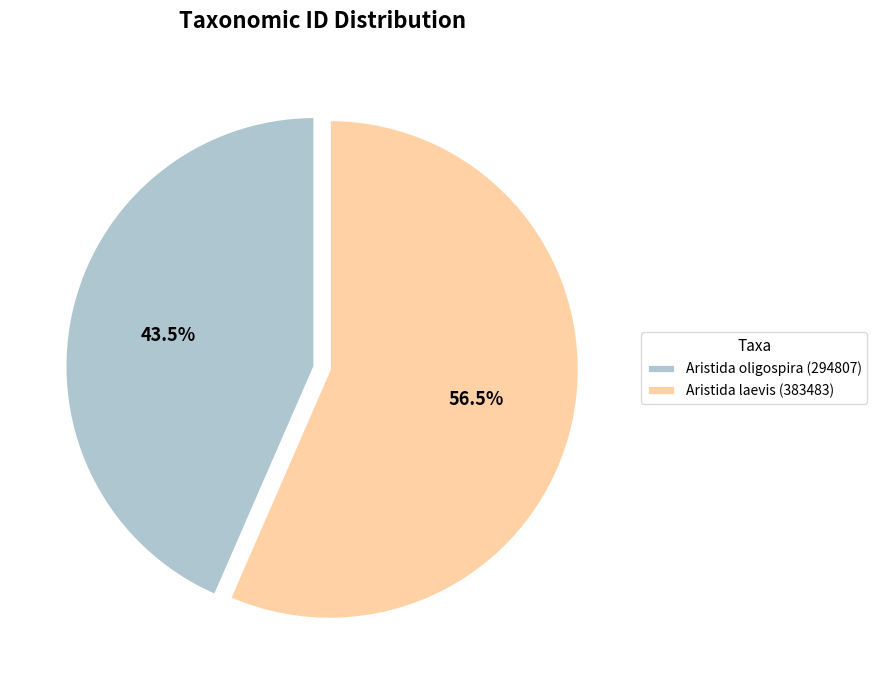

What is the largest slice in the pie chart?

Aristida laevis (383483)